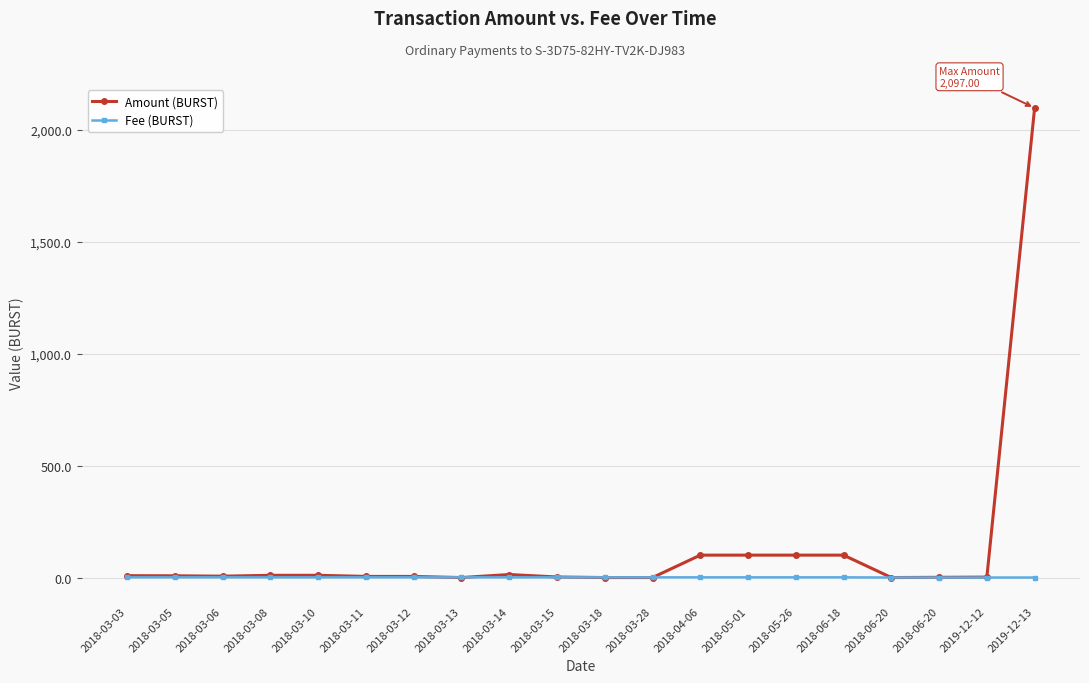

How many data points in Amount (BURST) are above 7?

10